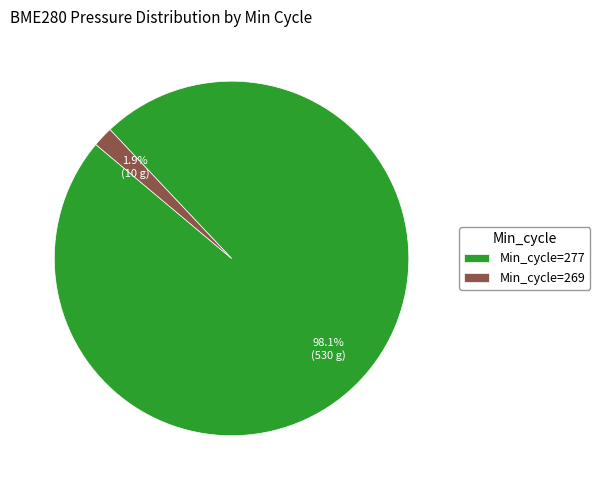

Between Min_cycle=269 and Min_cycle=277, which is larger?

Min_cycle=277